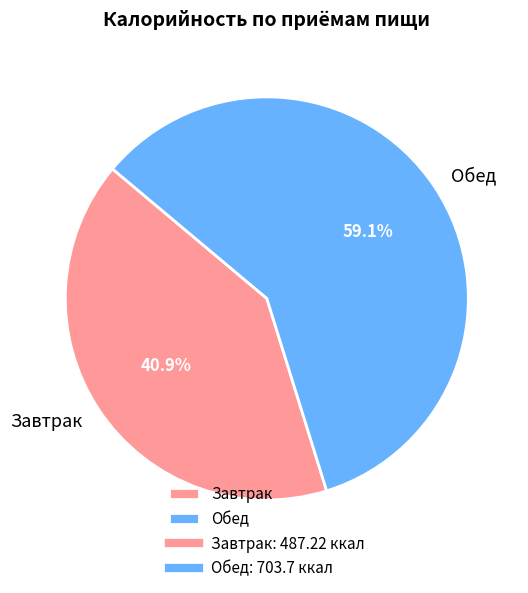

What percentage is the Обед slice, to the nearest percent?

59%